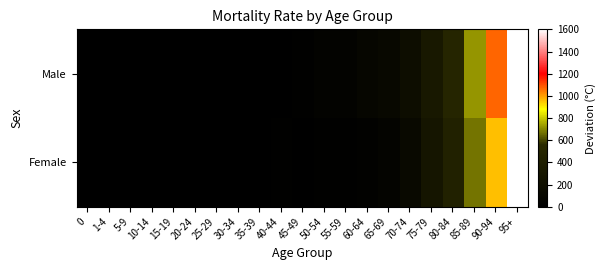

Reading left to right, transcribe all the data shown in this chart.

Male: 0=1.9	1-4=1.5	5-9=1.6	10-14=0.7	15-19=2.9	20-24=5.2	25-29=9.2	30-34=6.2	35-39=12.0	40-44=15.4	45-49=19.8	50-54=47.2	55-59=51.3	60-64=90.3	65-69=119.1	70-74=175.4	75-79=333.2	80-84=503.9	85-89=721.5	90-94=1069.1	95+=1600.0
Female: 0=2.9	1-4=1.0	5-9=0.5	10-14=0.3	15-19=0.5	20-24=1.9	25-29=1.8	30-34=2.3	35-39=3.8	40-44=22.6	45-49=13.5	50-54=22.5	55-59=22.2	60-64=32.0	65-69=64.0	70-74=128.0	75-79=288.0	80-84=448.0	85-89=672.0	90-94=960.0	95+=1600.0